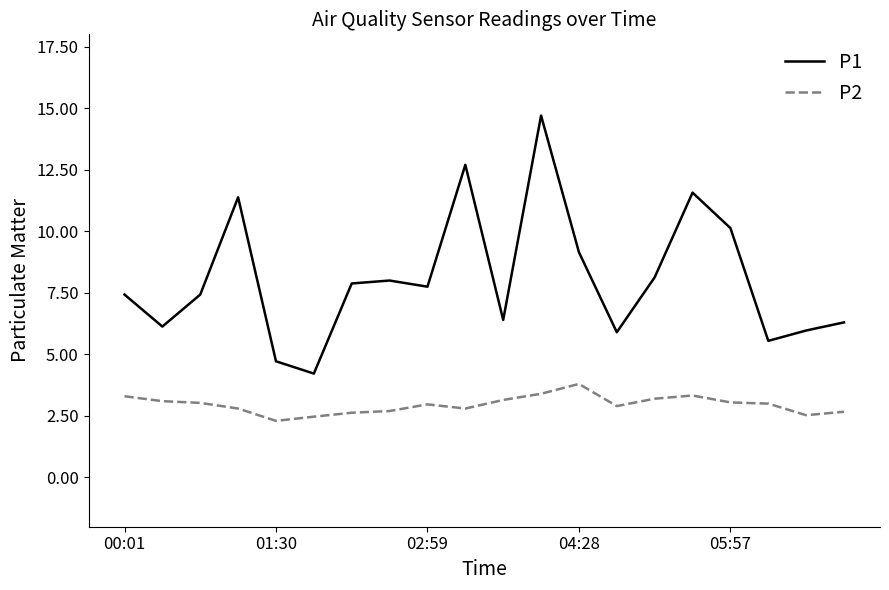

True or false: P2 and P1 cross at least once.

False